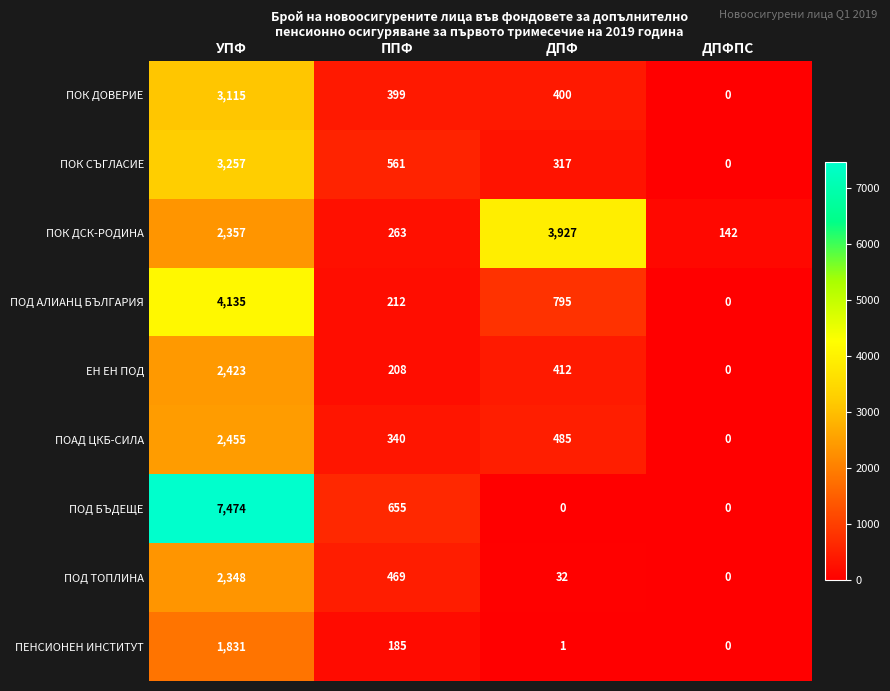

How many distinct data groups are displayed?

9